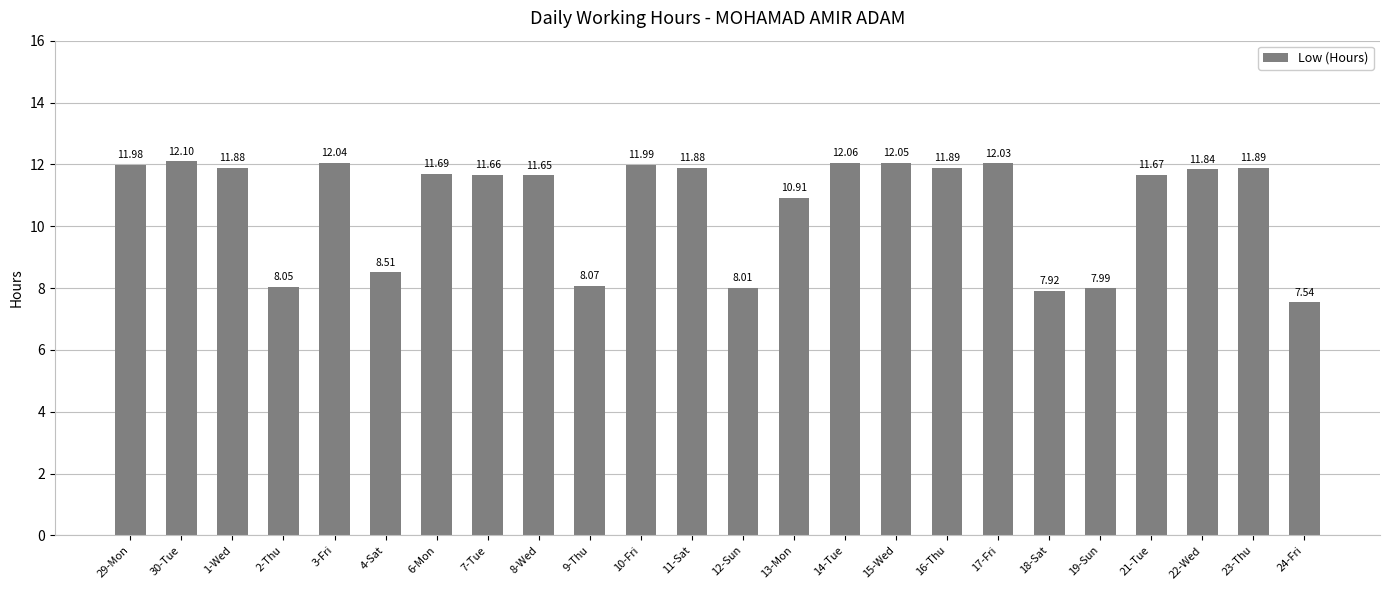

Approximately how many times larger is the value at 8-Wed compared to 16-Thu?

1.0